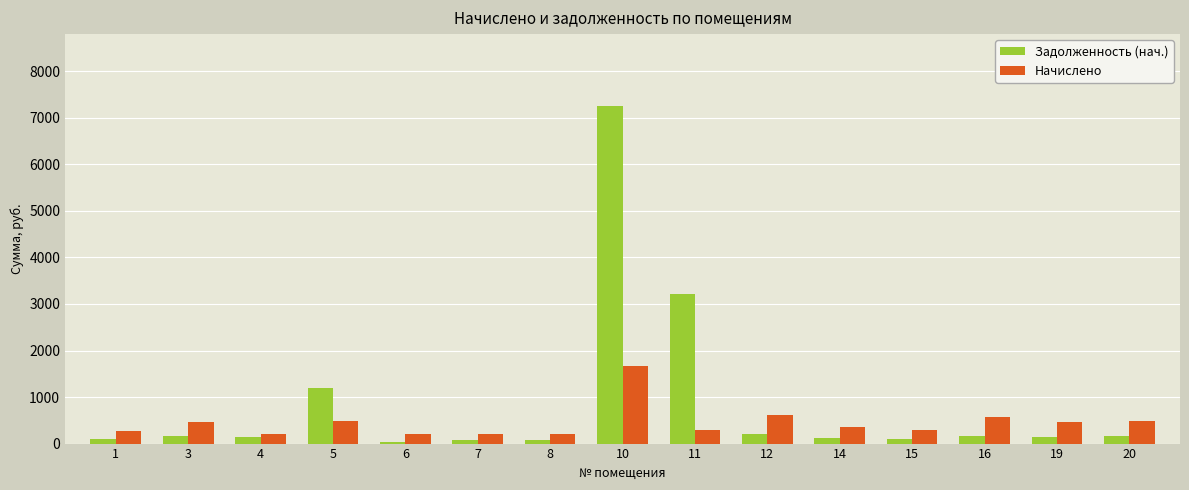

List the series in order of their overall mean, lowest first.

Начислено, Задолженность (нач.)